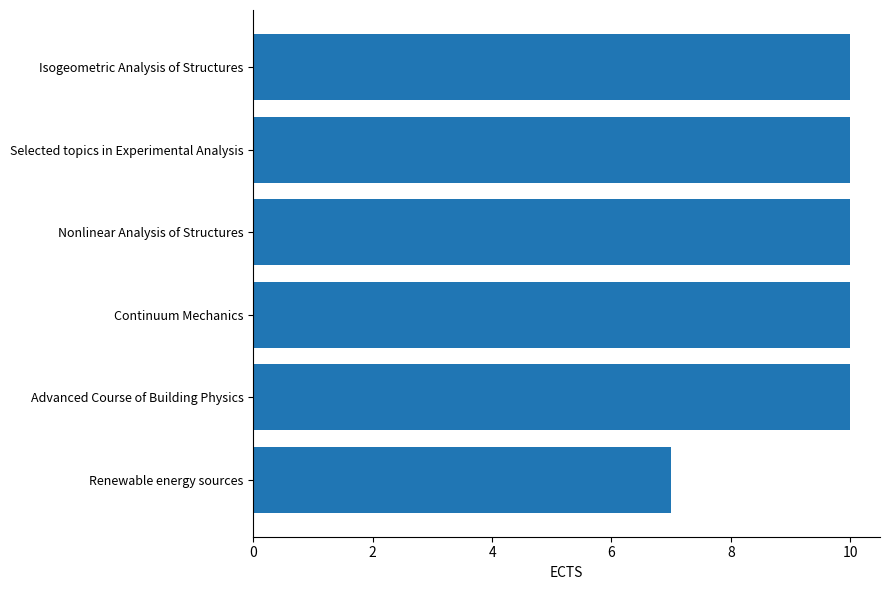

Are the bars grouped side by side (vs. stacked)?

No